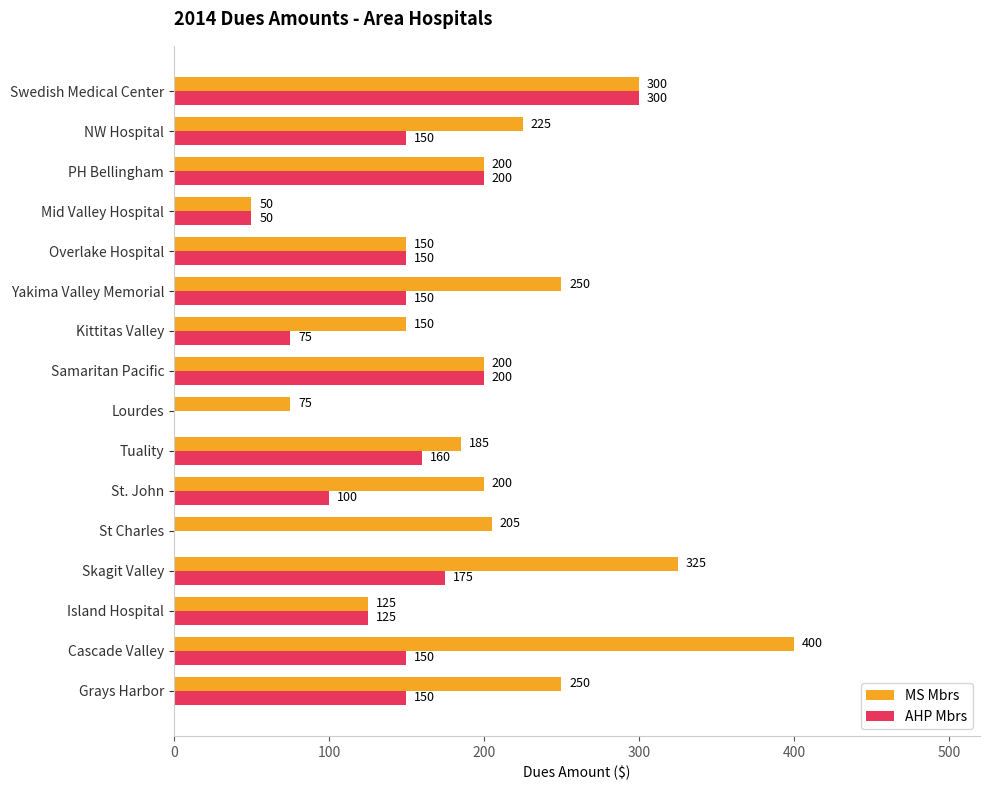

Which series has the widest spread of values?

MS Mbrs